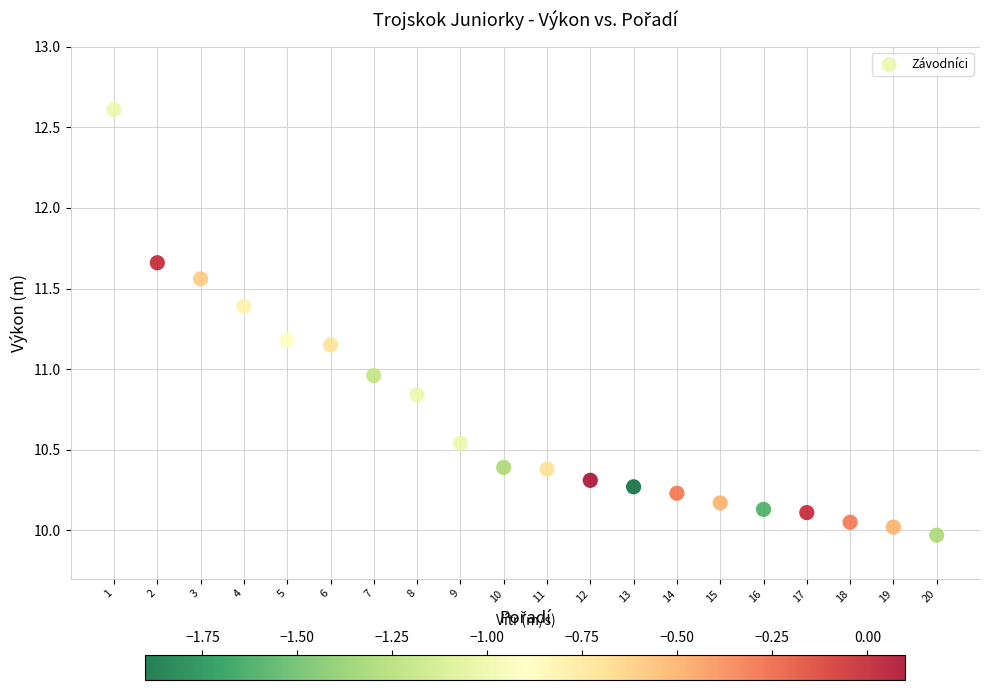

What is the range of Y values (max minus min)?

2.6